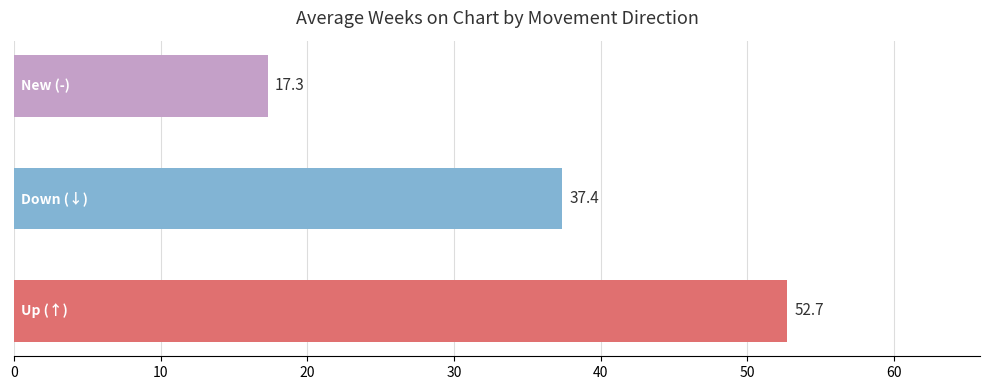

What is the smallest value displayed?

17.3